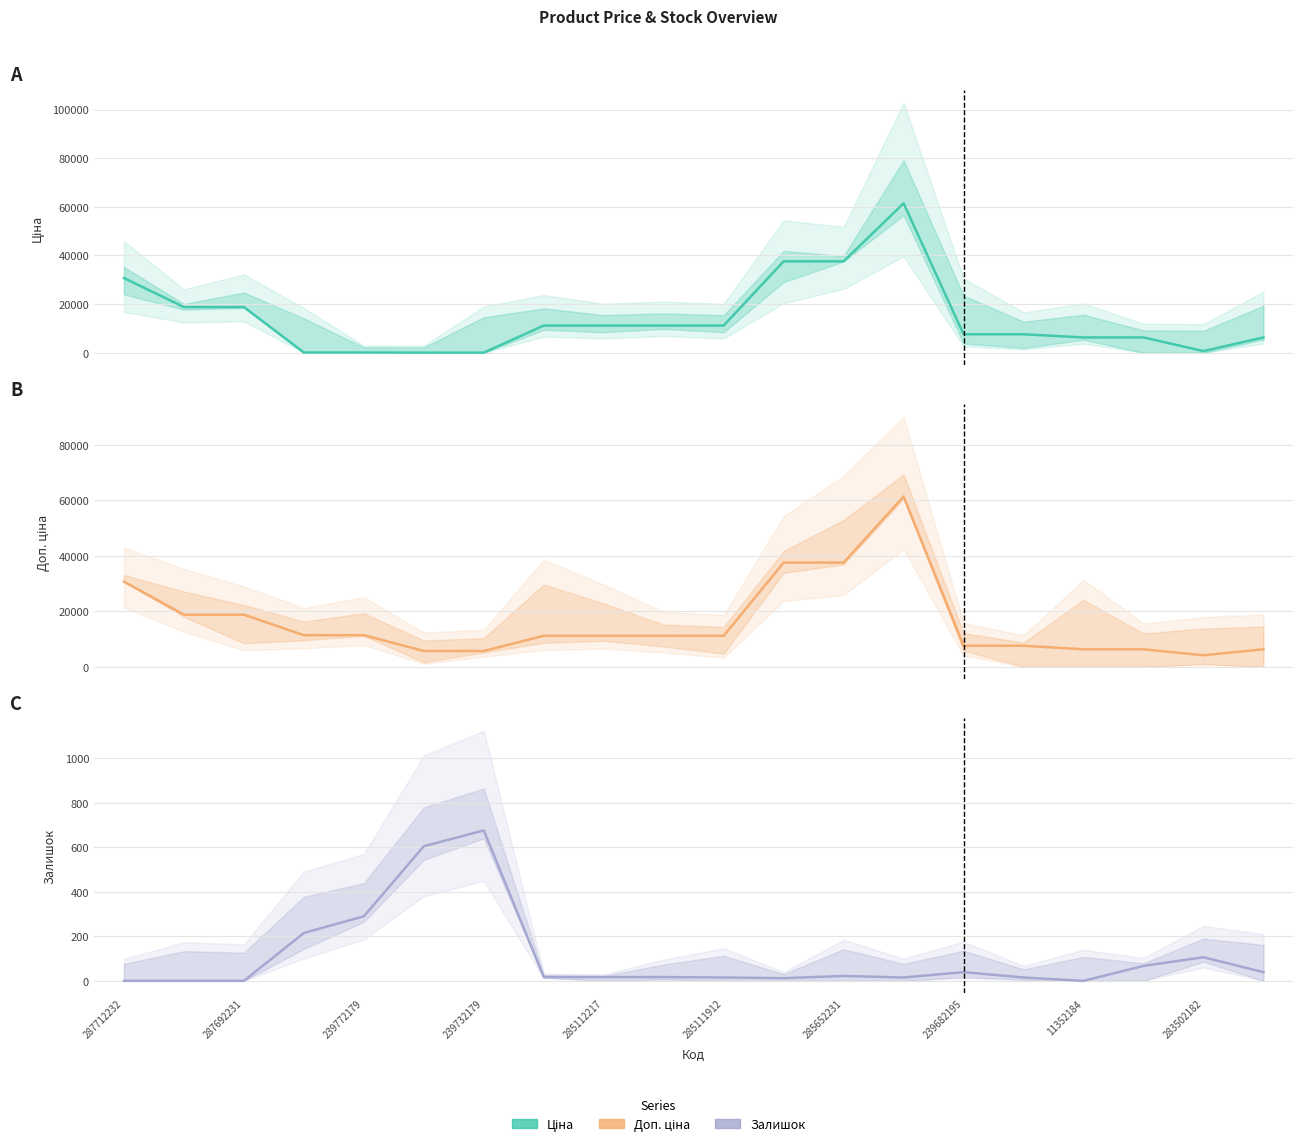

What are all the series names shown in the legend?

Ціна, Доп. ціна, Залишок